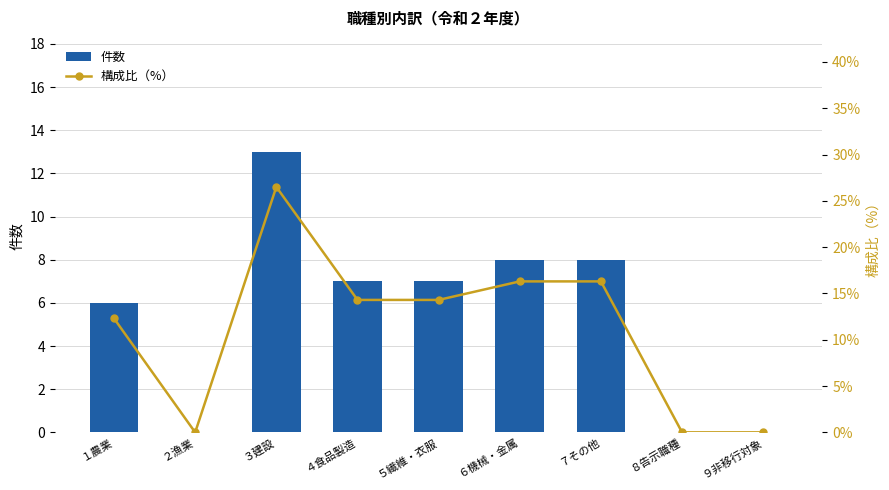

What is the greatest value displayed?

26.5